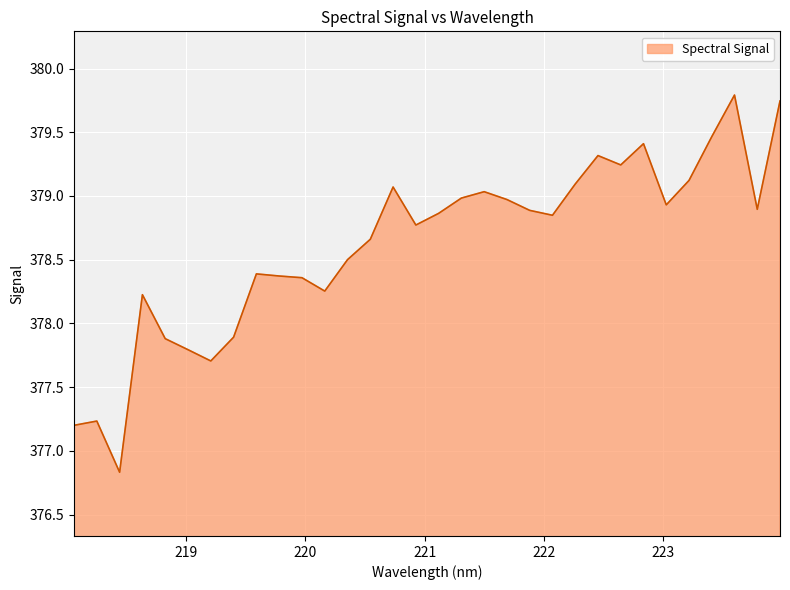

What is the difference between the maximum and minimum values?

3.0